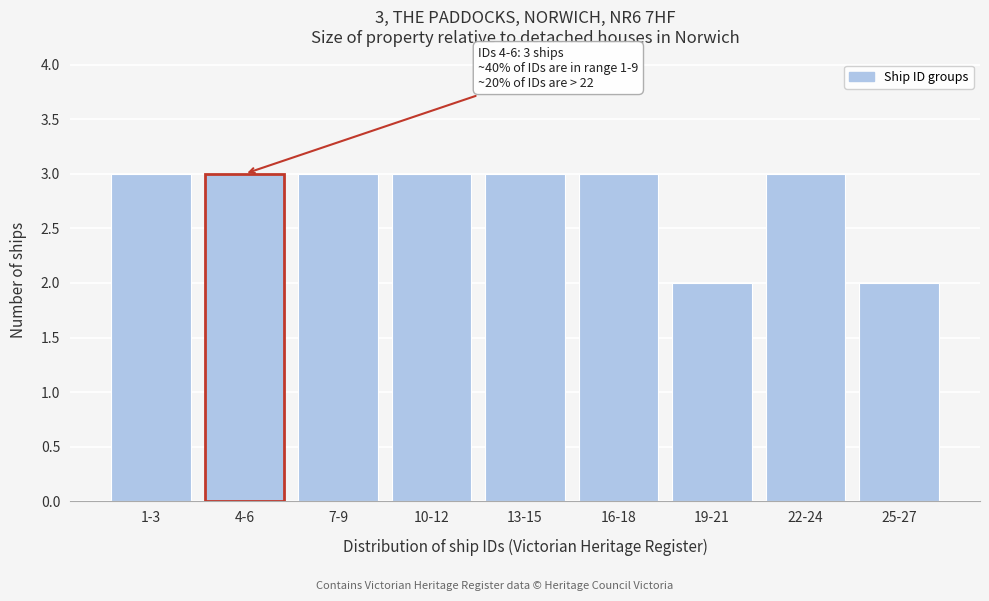

Reading right to left, list all the values displayed in this chart.

2	3	2	3	3	3	3	3